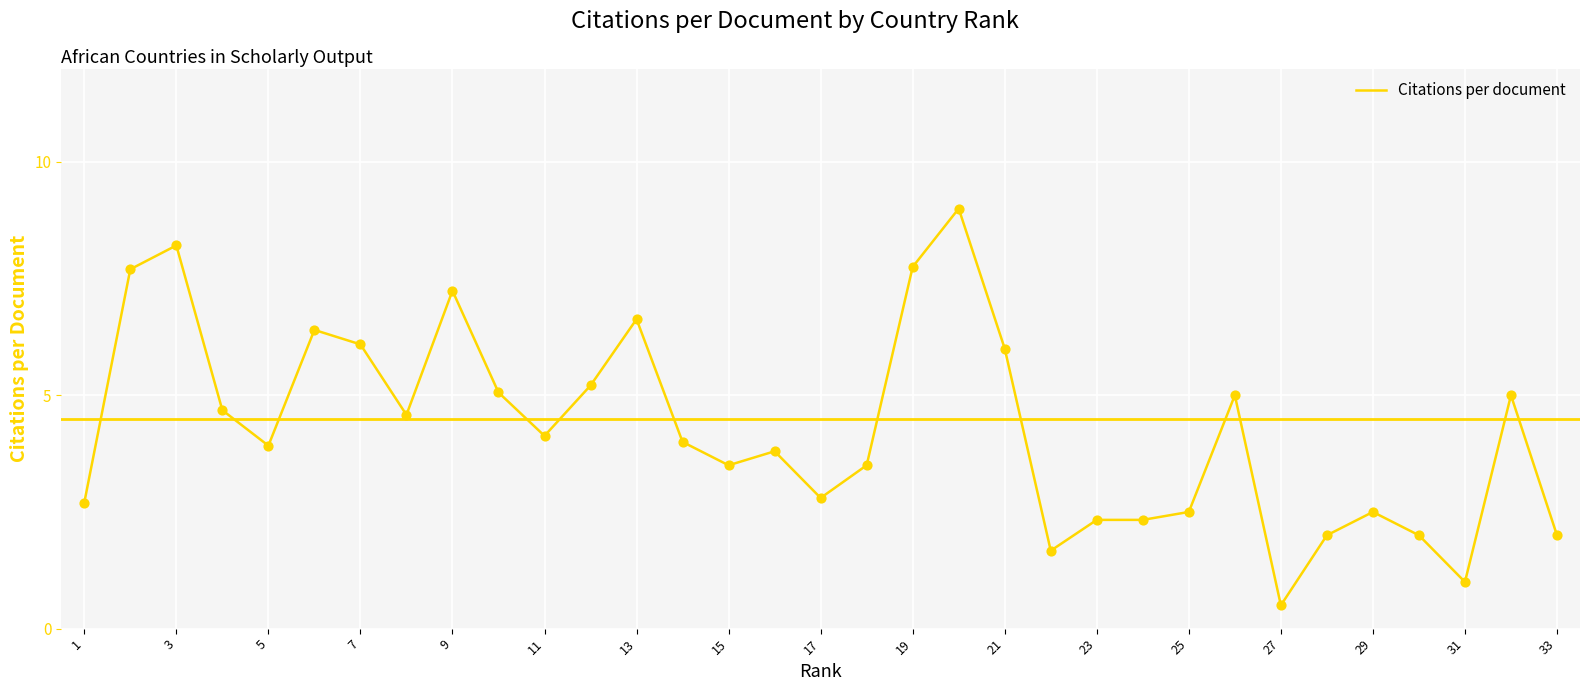

What is the minimum value shown in the chart?

0.5